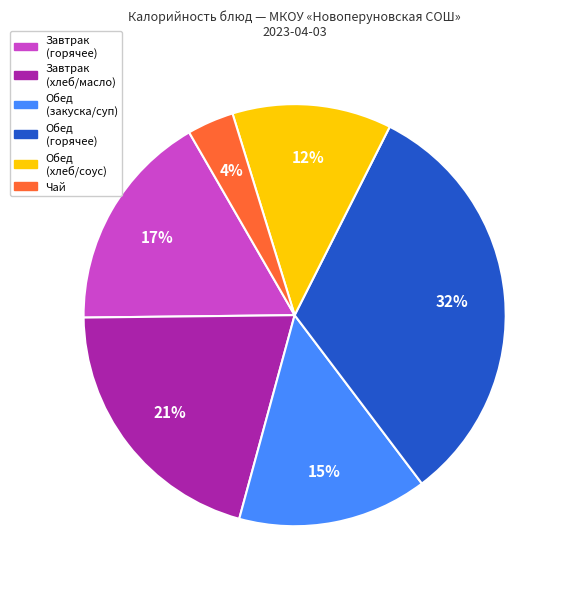

To the nearest percent, what is the average slice percentage?

17%